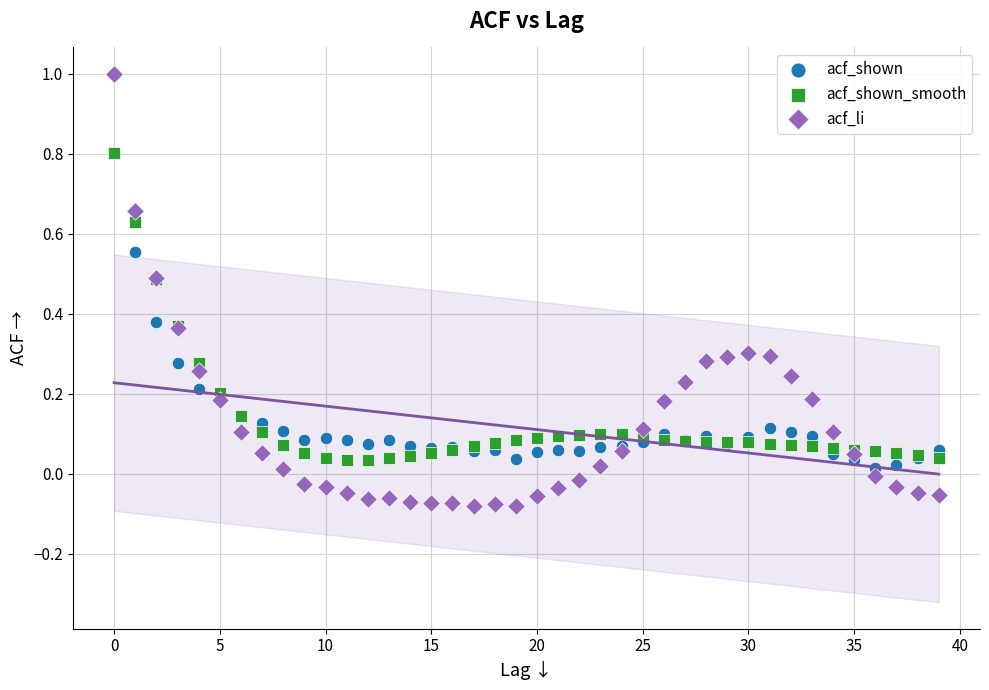

What are all the series names shown in the legend?

acf_shown, acf_shown_smooth, acf_li